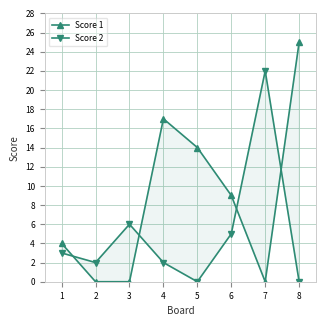

True or false: Score 2 has more than 0 interior local peaks.

True